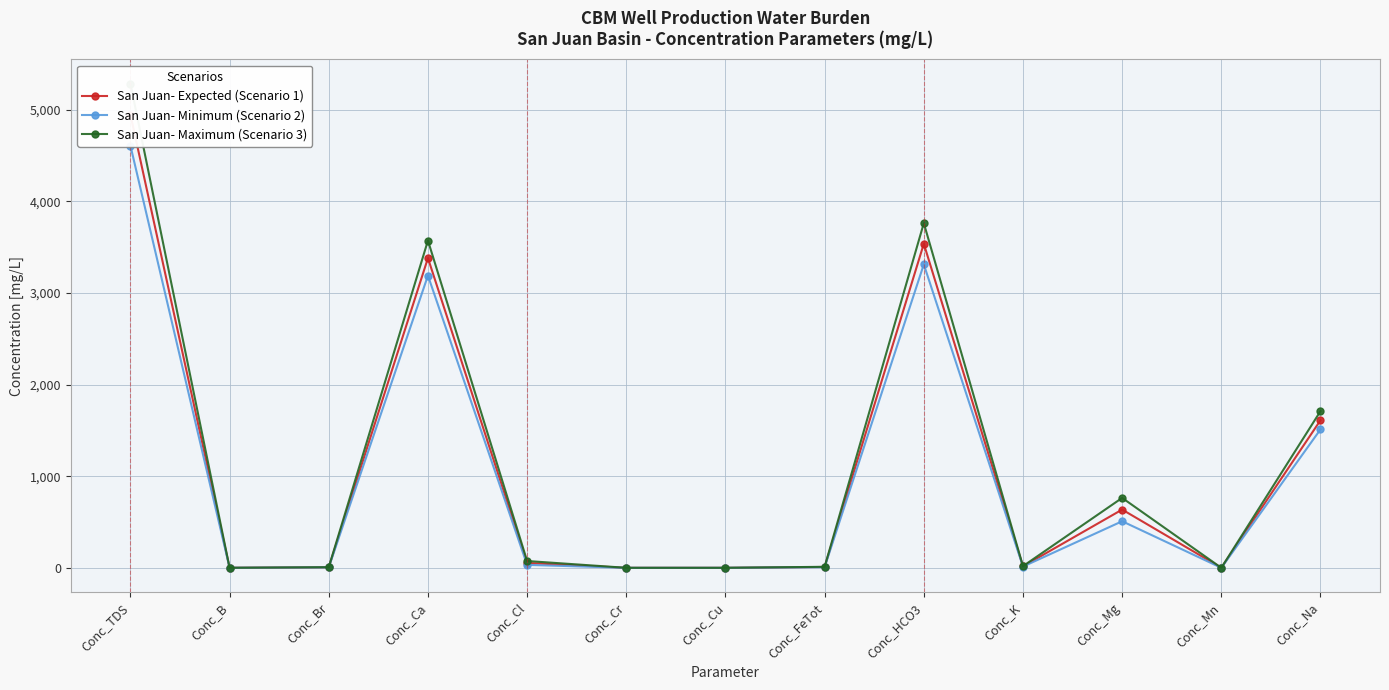

Is the value of San Juan- Minimum (Scenario 2) at Conc_Mn greater than the value of San Juan- Expected (Scenario 1) at Conc_Br?

No